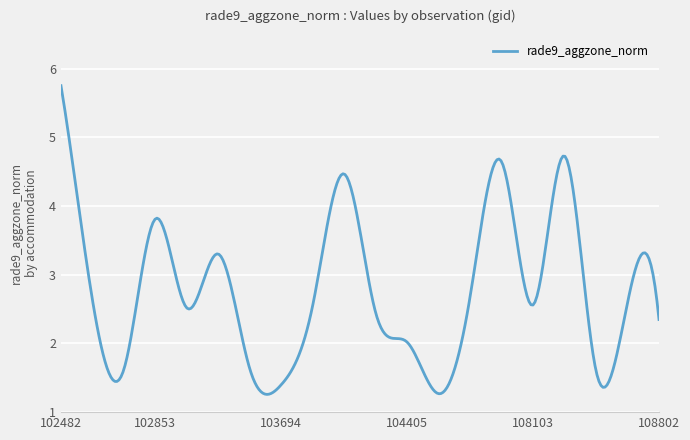

What is the greatest value displayed?

5.8